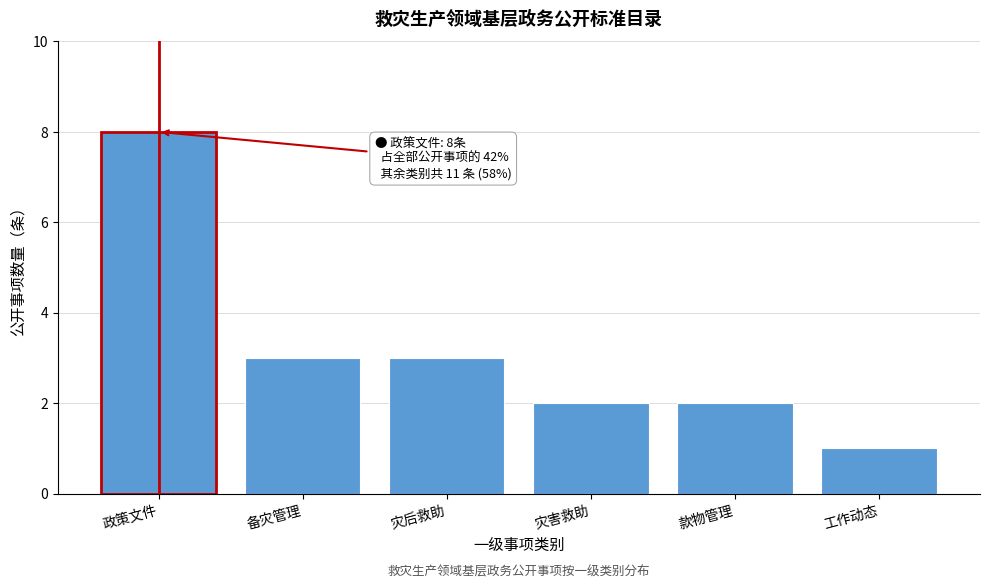

Reading right to left, extract all data points from this chart.

工作动态=1	款物管理=2	灾害救助=2	灾后救助=3	备灾管理=3	政策文件=8